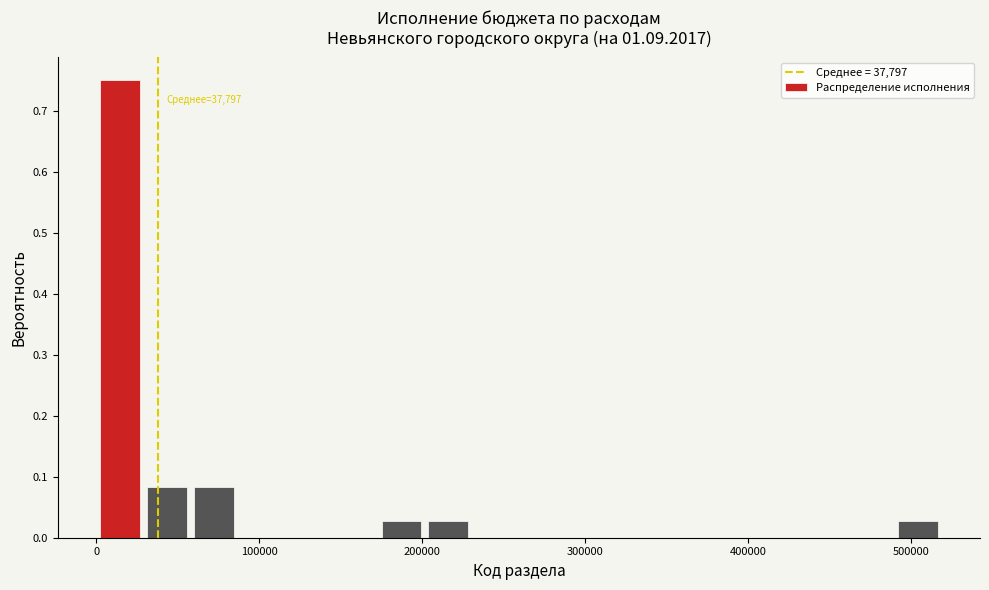

Around what value on the x-axis is the tallest bar? Give the approximate position of its centre, as read against the axis.

10000